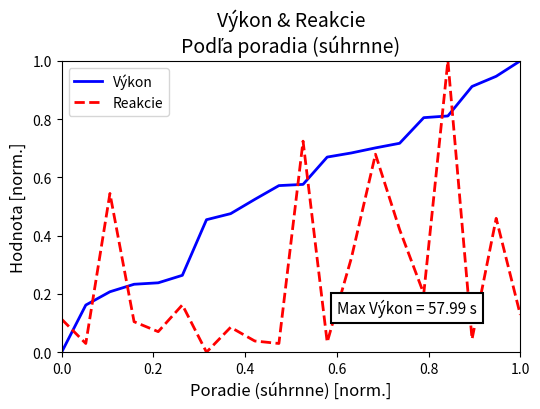

Rank the series by their average value, from highest to lowest.

Výkon, Reakcie